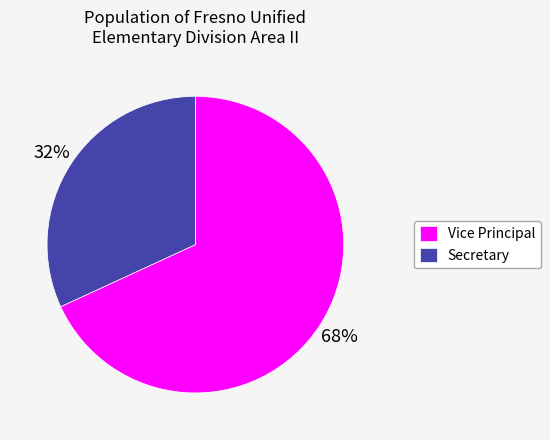

How many segments does this pie chart have?

2